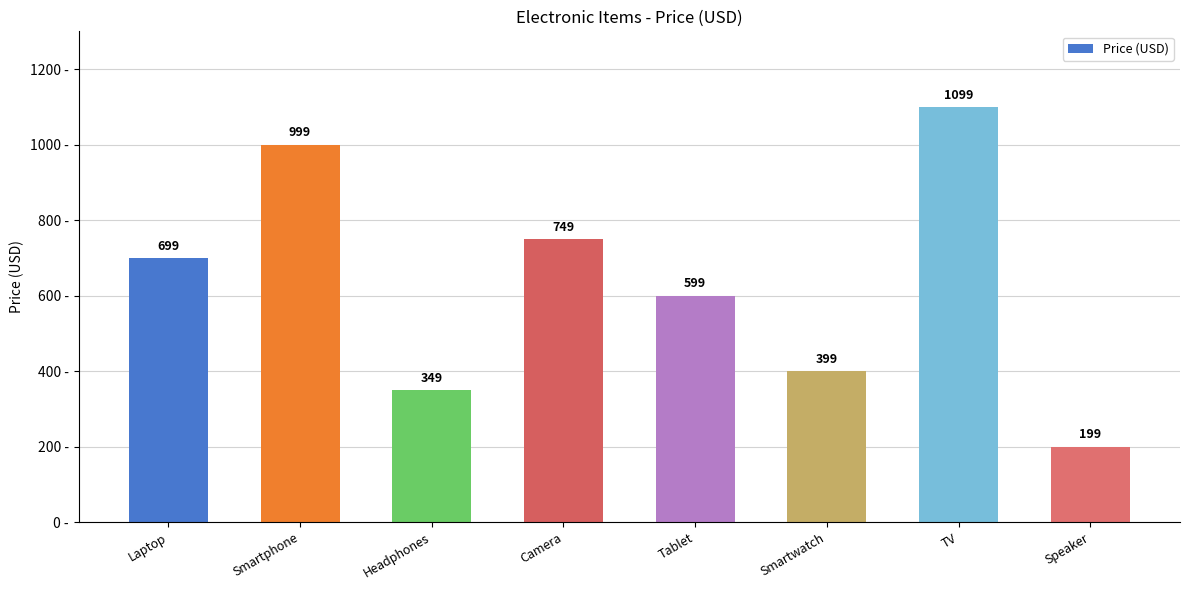

Reading left to right, list all the values displayed in this chart.

699	999	349	749	599	399	1099	199